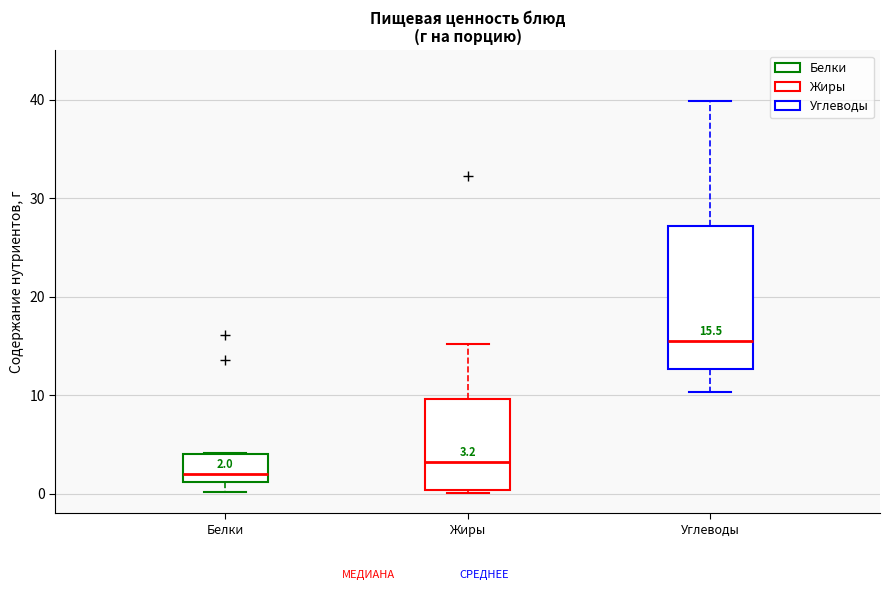

Which box has the lowest median line?

Белки